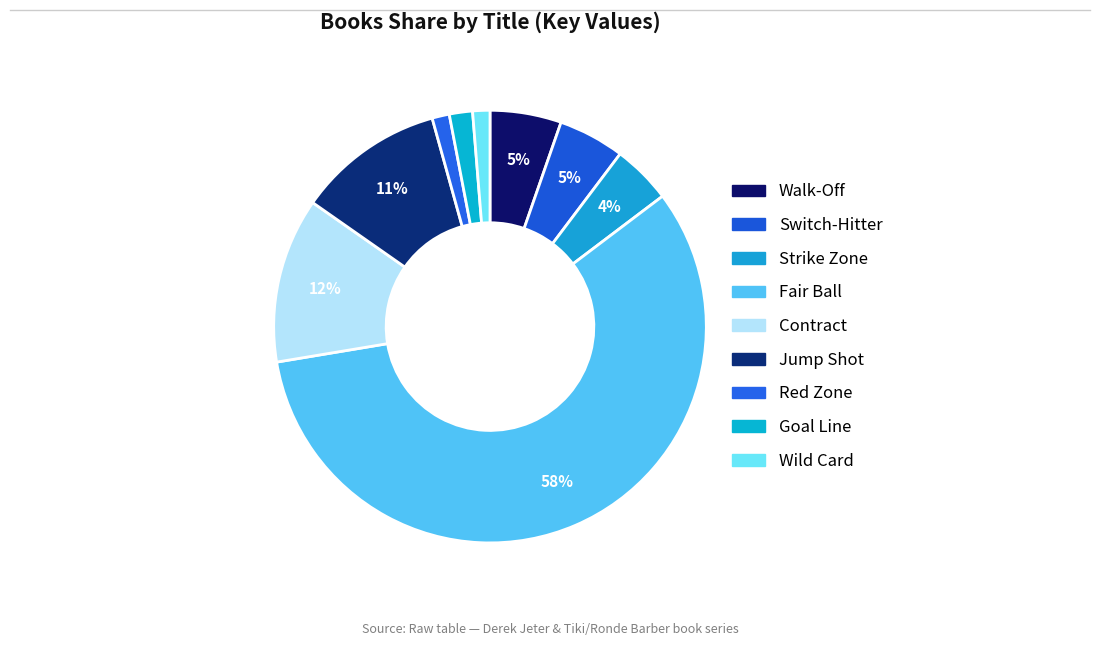

To the nearest percent, what portion does Goal Line represent?

2%